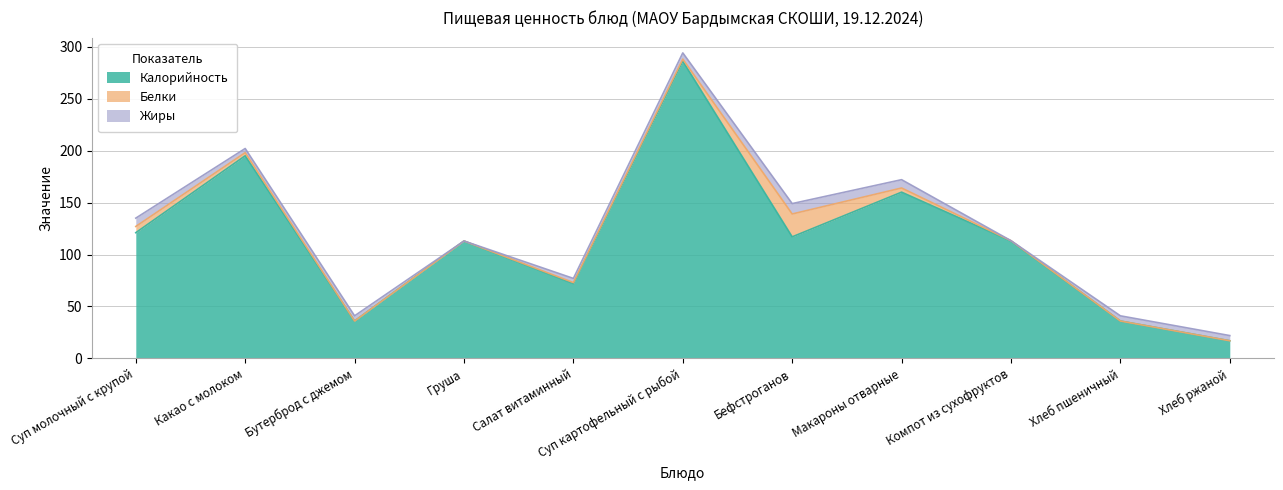

Which label corresponds to the largest value in the chart?

Суп картофельный с рыбой